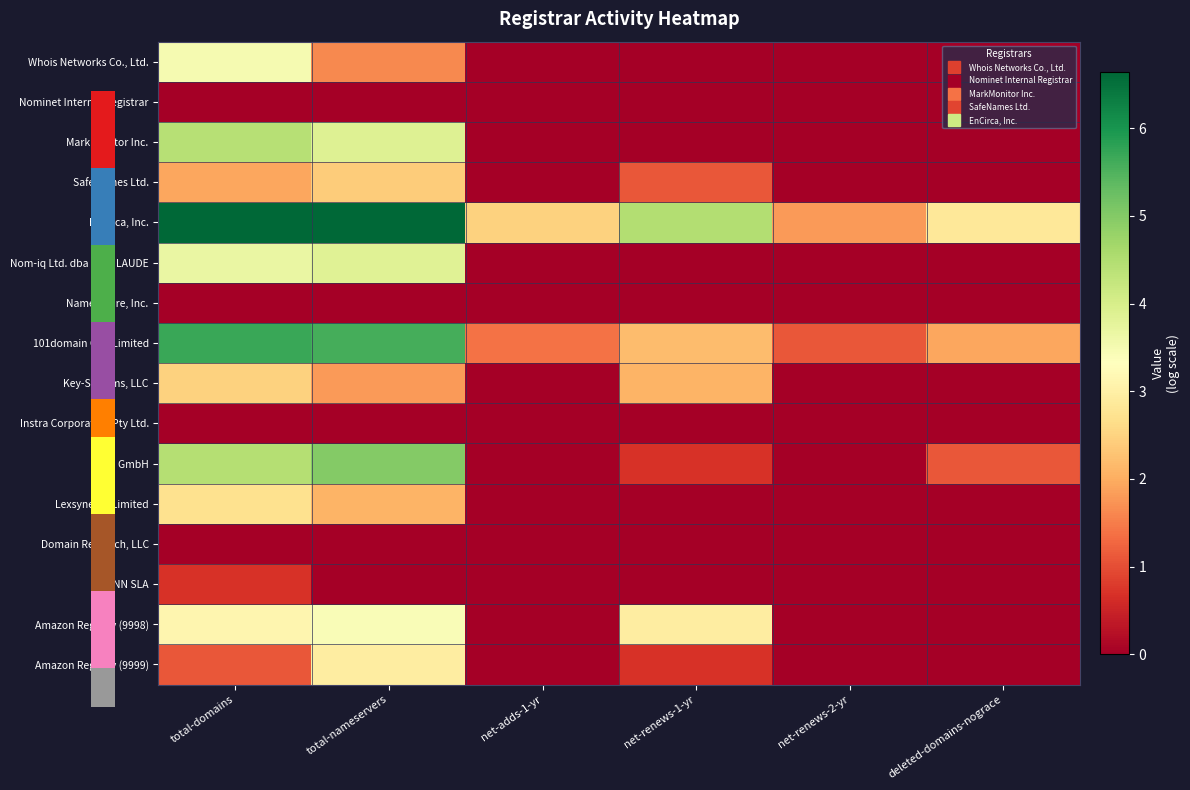

Which category has the lowest value across all series?

net-adds-1-yr